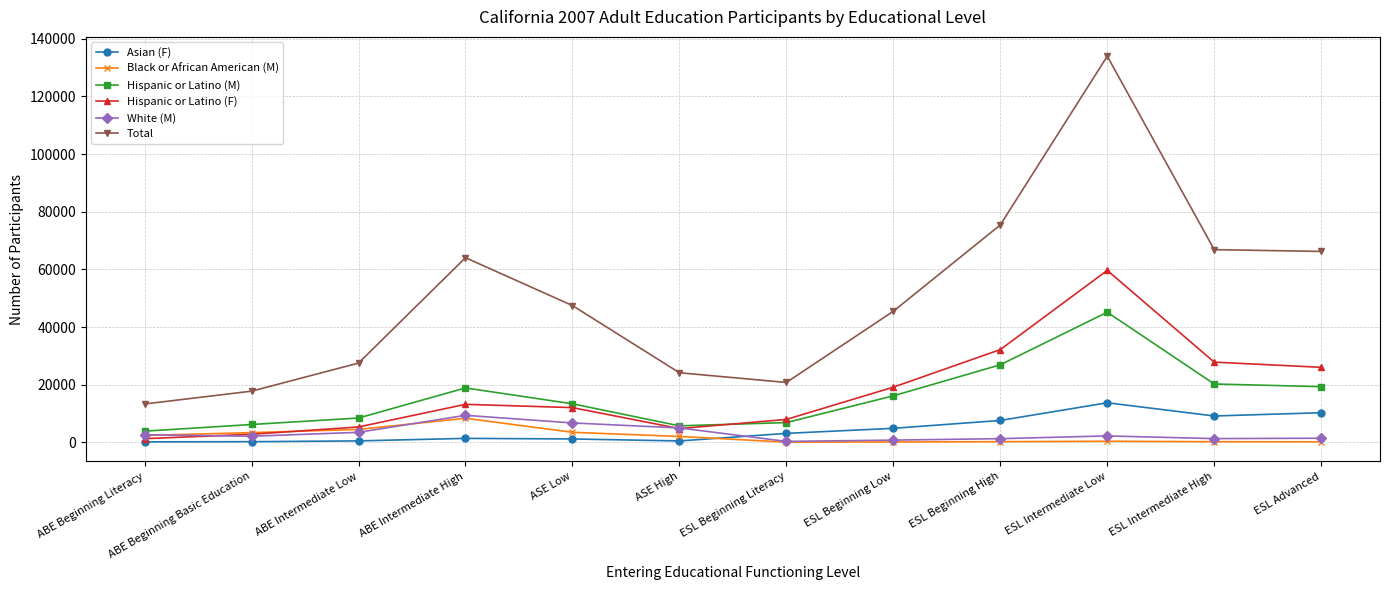

Where is Total nearest to the value 73624?

ESL Beginning High